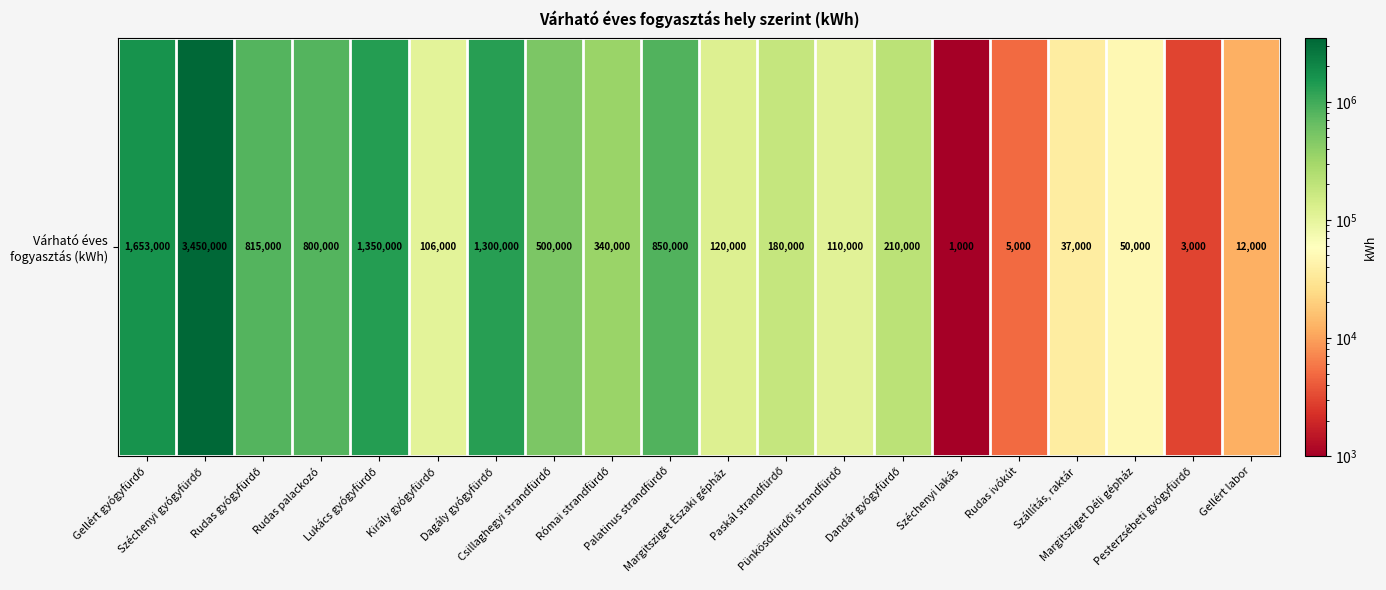

True or false: the data shows 50000 at Margitsziget Déli gépház.

True